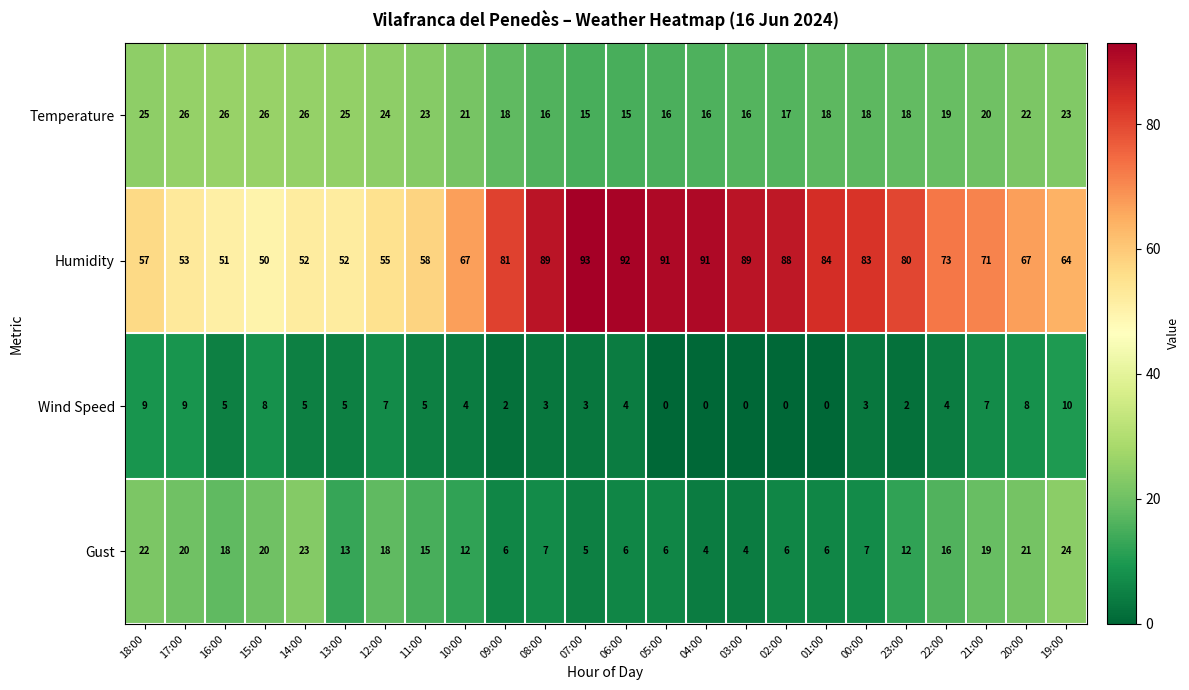

What is the lowest value of the Temperature series?

15